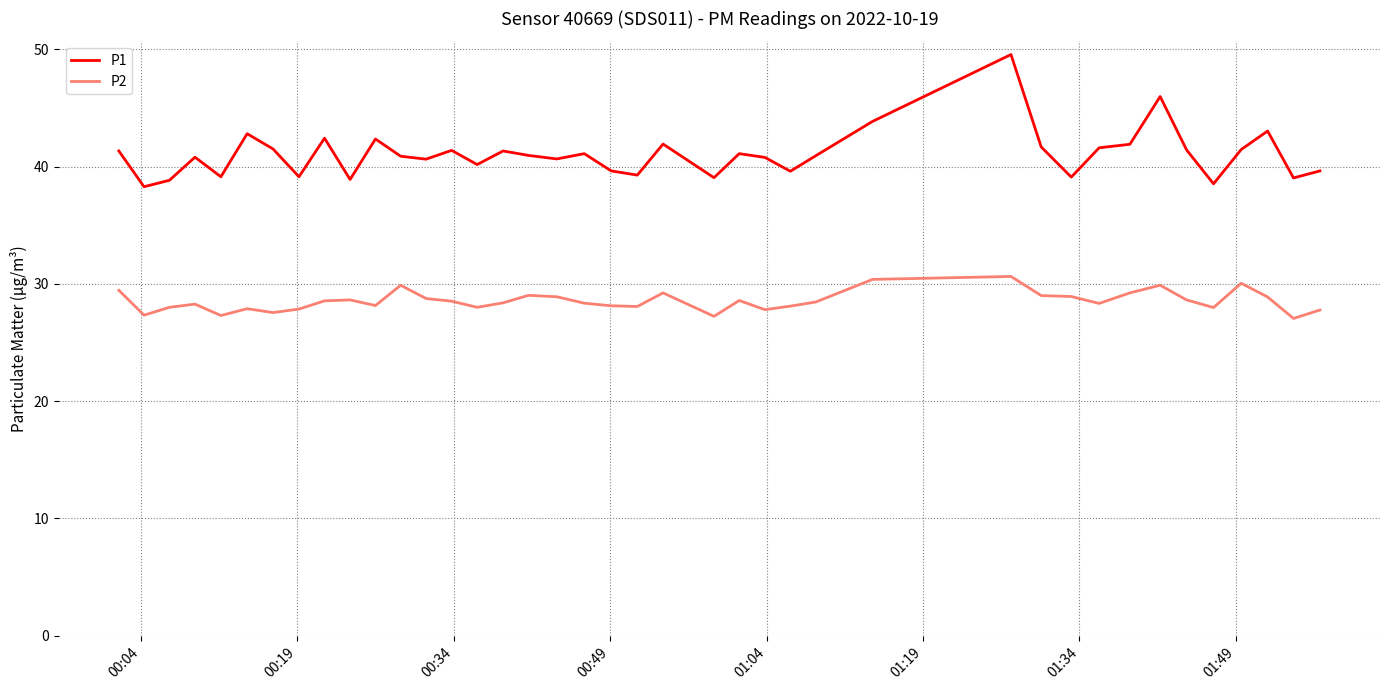

What is the difference between the maximum and minimum values in the P2 series?

3.6